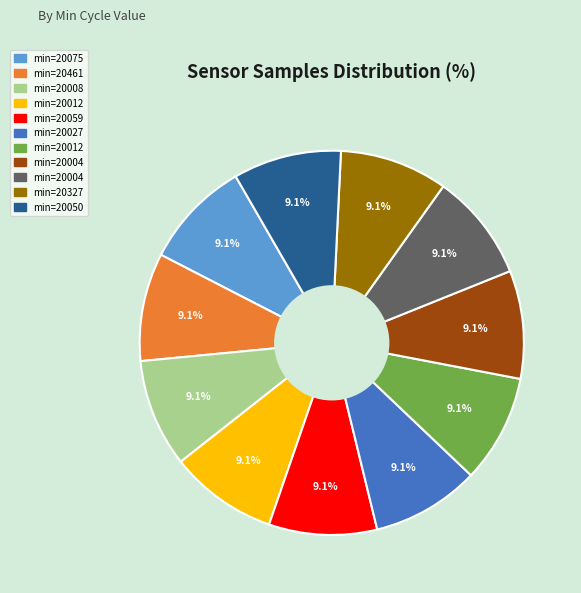

How many slices are in this pie chart?

11